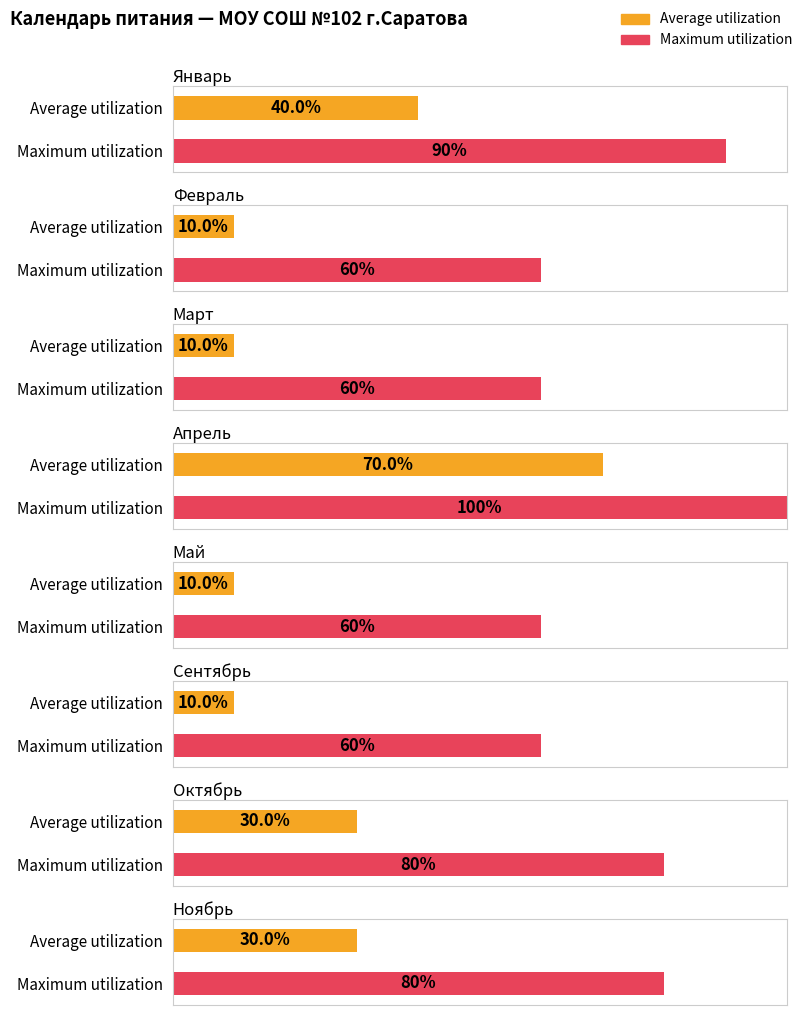

List the series in order of their overall mean, highest first.

Maximum utilization, Average utilization